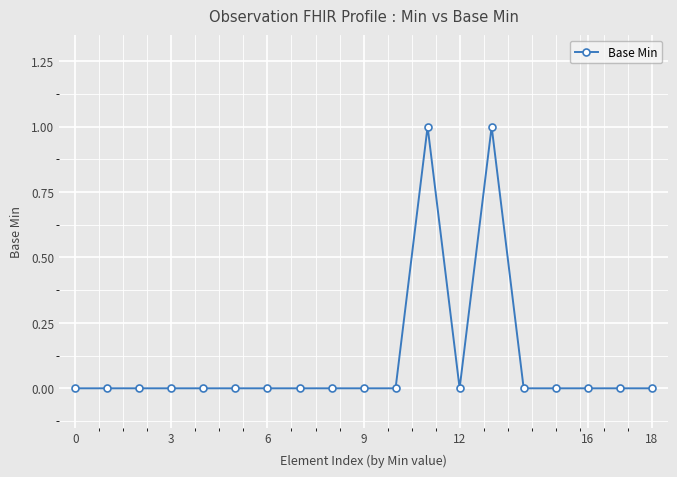

Reading left to right, extract all data points from this chart.

0	0	0	0	0	0	0	0	0	0	0	1	0	1	0	0	0	0	0